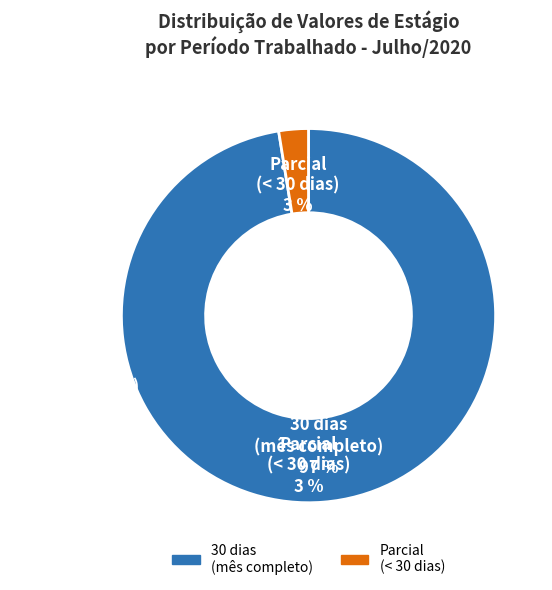

Which slice is the largest?

30